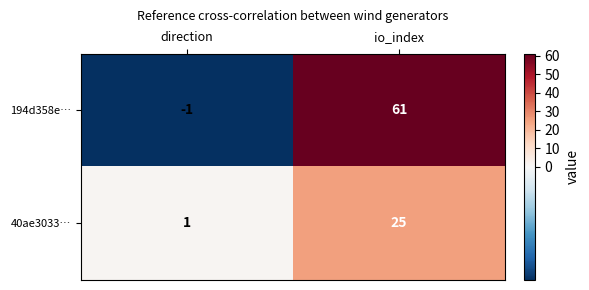

What is the difference between the maximum and minimum values in the 40ae3033… series?

24